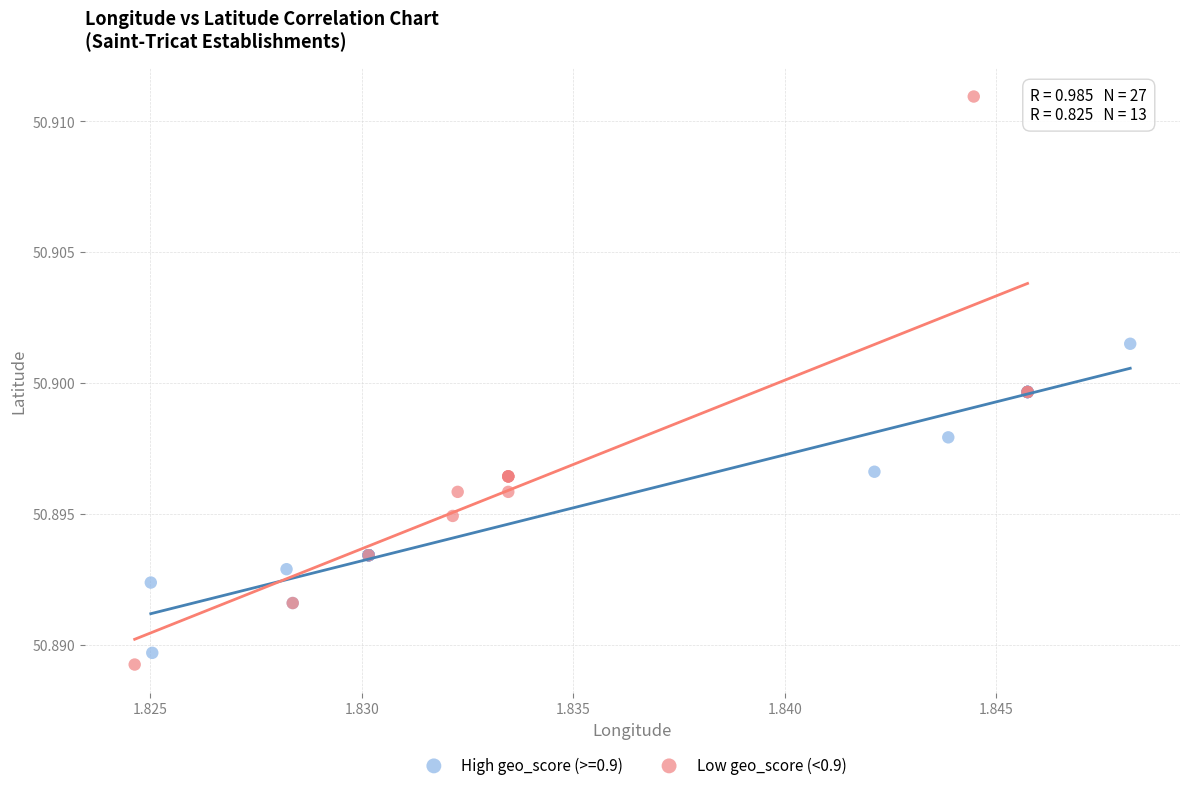

Which series has the widest spread of Y values?

Low geo_score (<0.9)